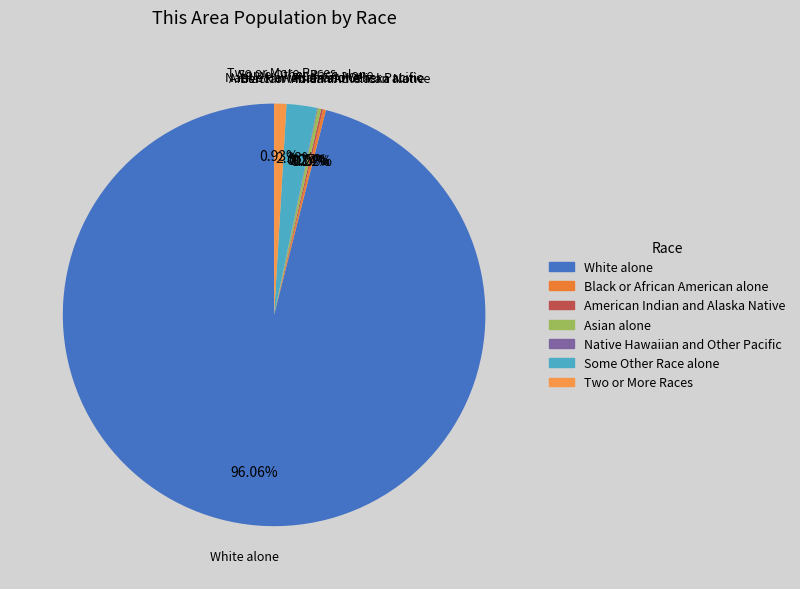

Which has a higher value, Two or More Races or Some Other Race alone?

Some Other Race alone